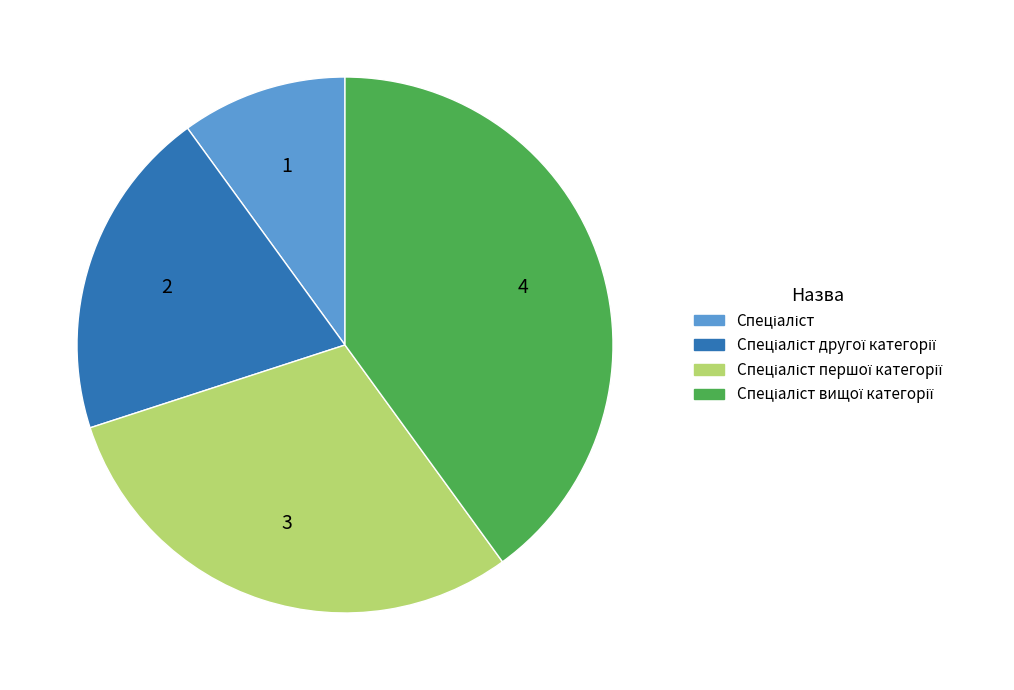

Does any single category account for the majority?

No